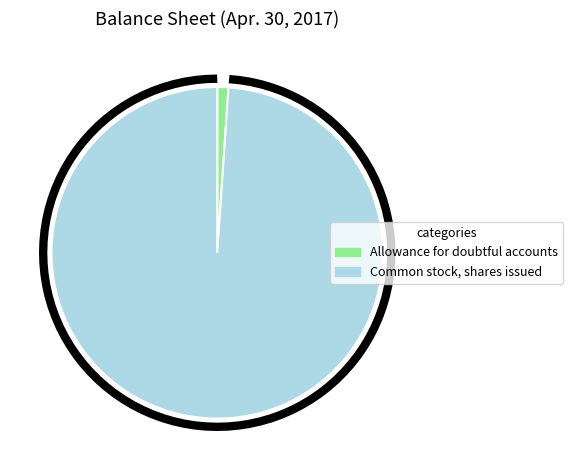

Between Allowance for doubtful accounts and Common stock, shares issued, which is larger?

Common stock, shares issued